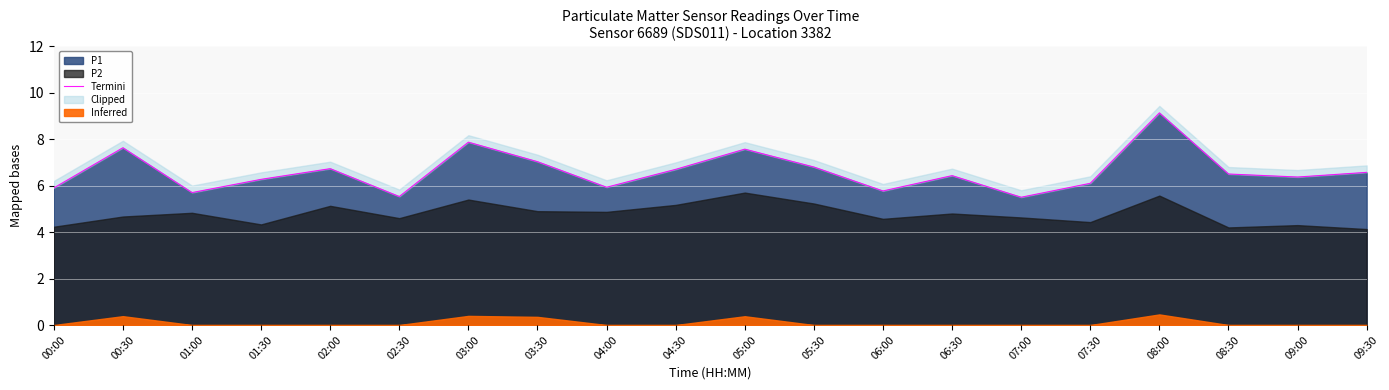

At which category does the data reach its first local peak?

00:30